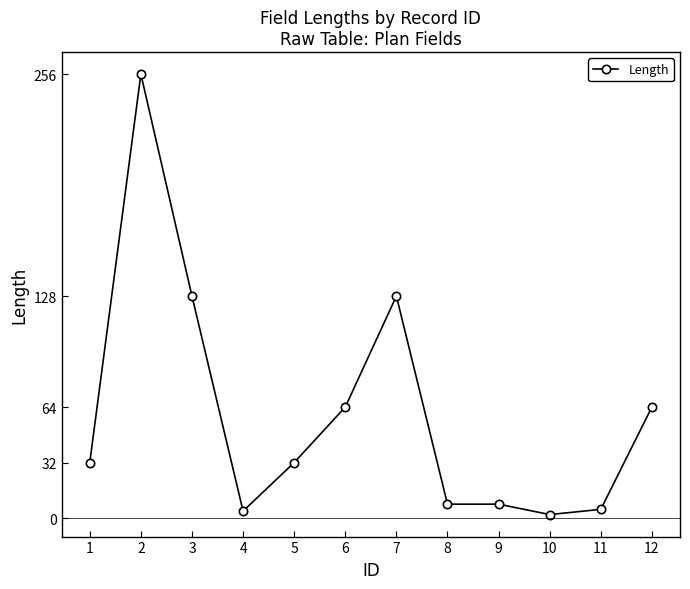

The value at 1 is 32. True or false?

True